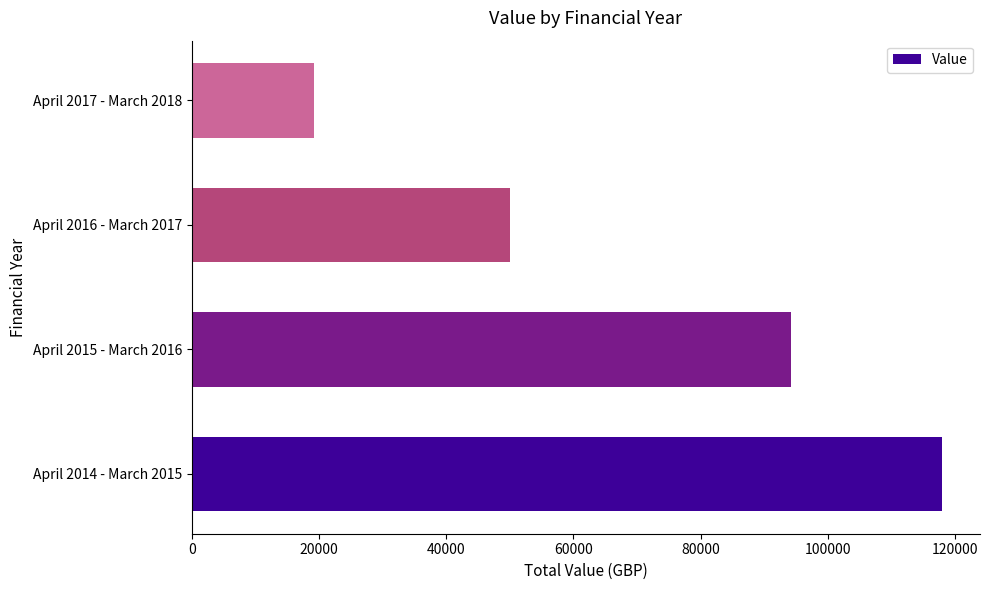

What is the ratio of the value at April 2016 - March 2017 to the value at April 2015 - March 2016?

0.5